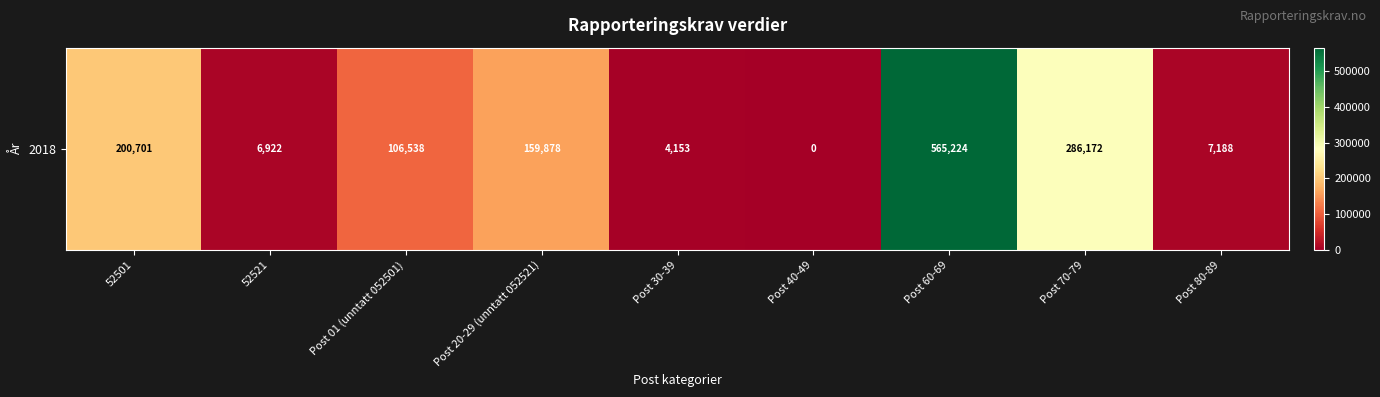

What is the difference between the maximum and minimum values?

565224